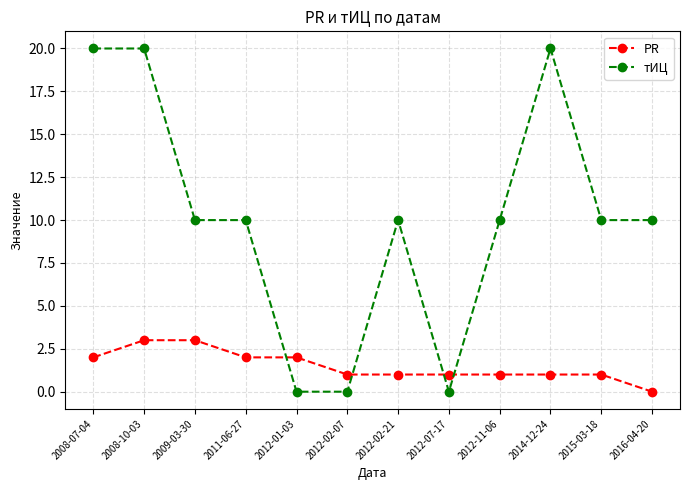

What is the highest value of the тИЦ series?

20